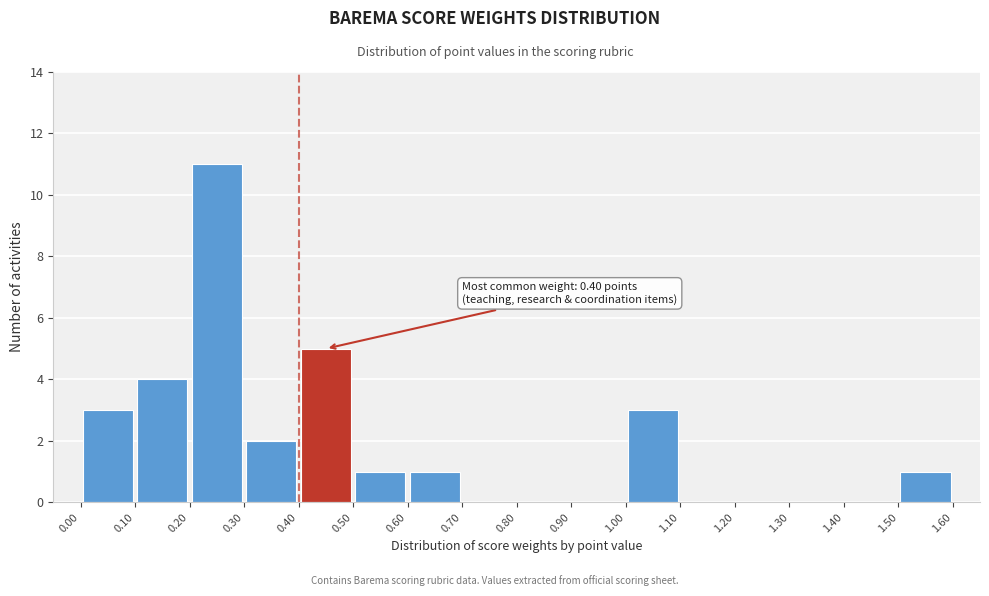

Over which range of the x-axis is the bar tallest?

0.20 to 0.30